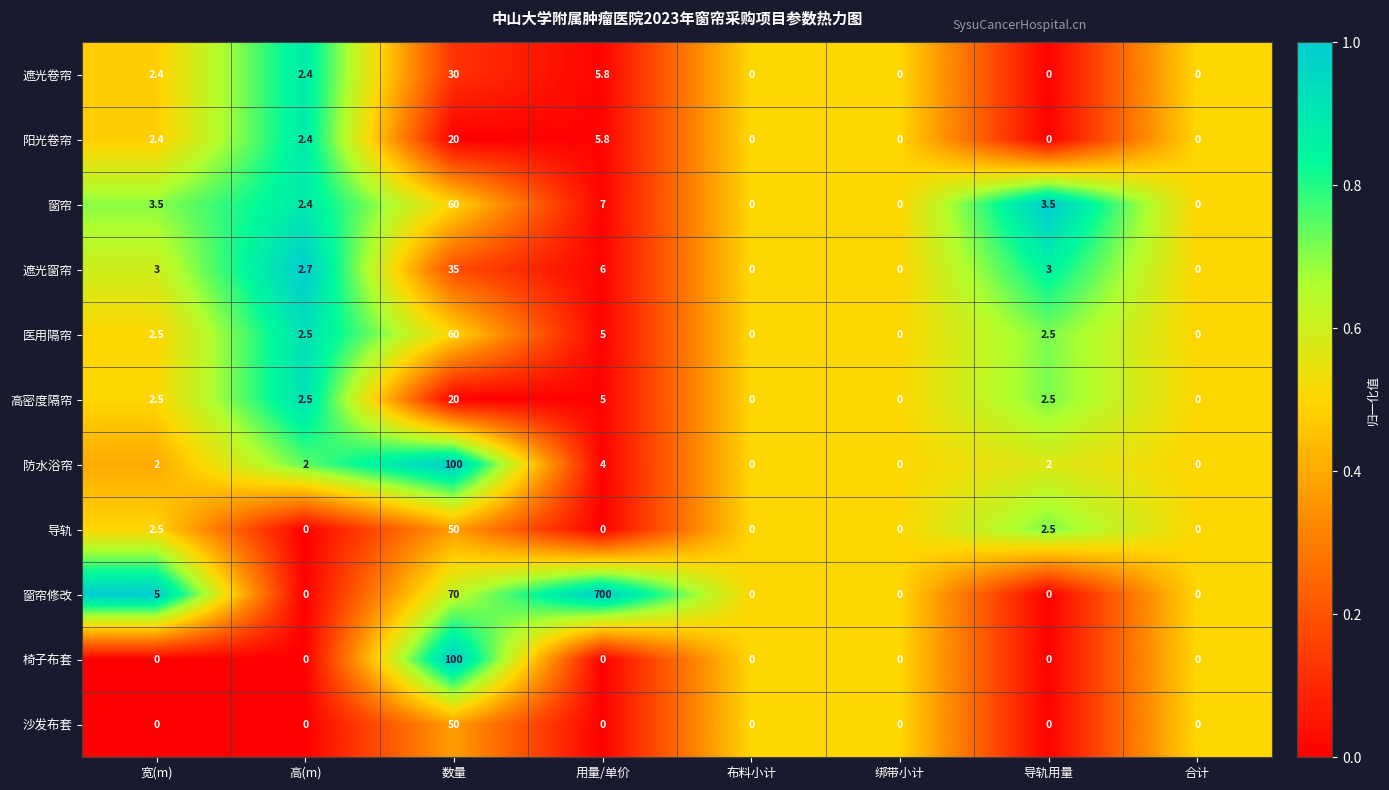

What is the average value of the 阳光卷帘 series?

3.8